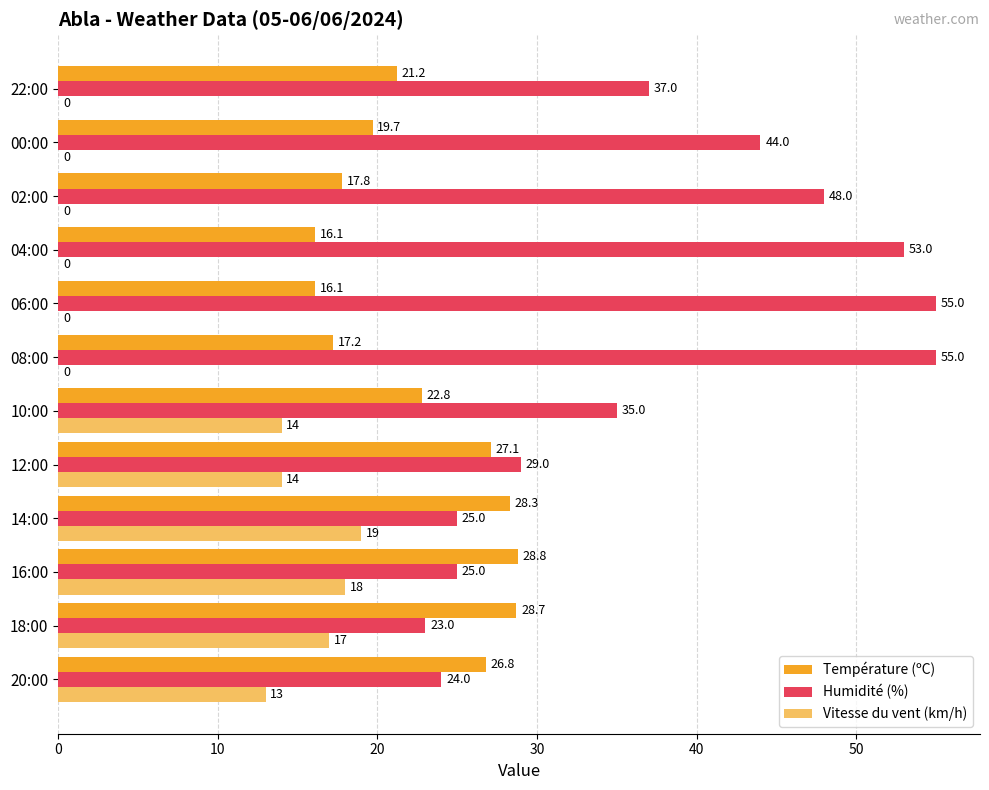

What is the maximum value shown in the chart?

55.0